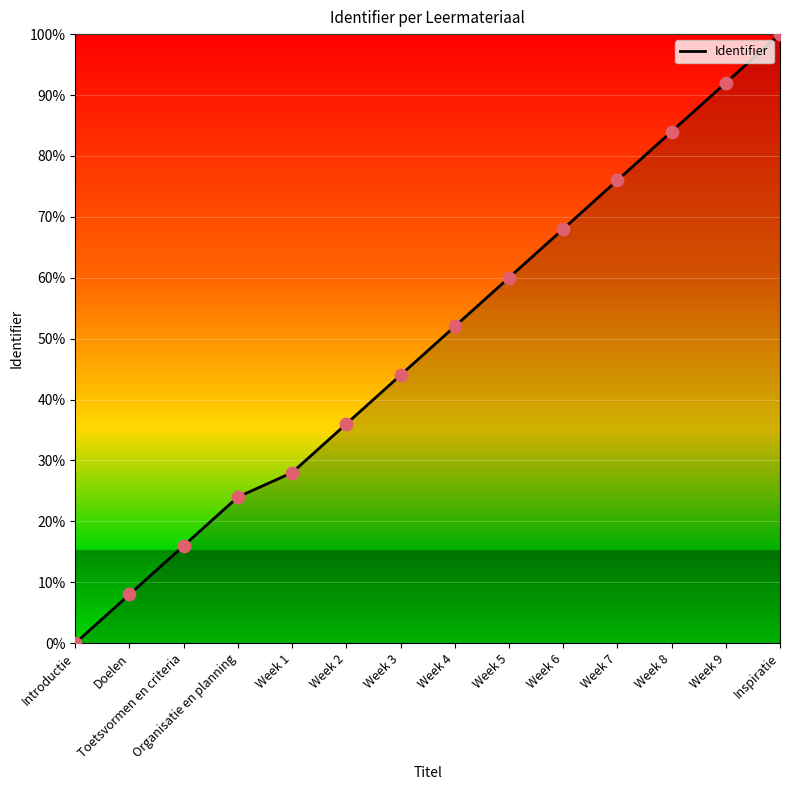

Between Week 7 and Week 1, which is larger?

Week 7